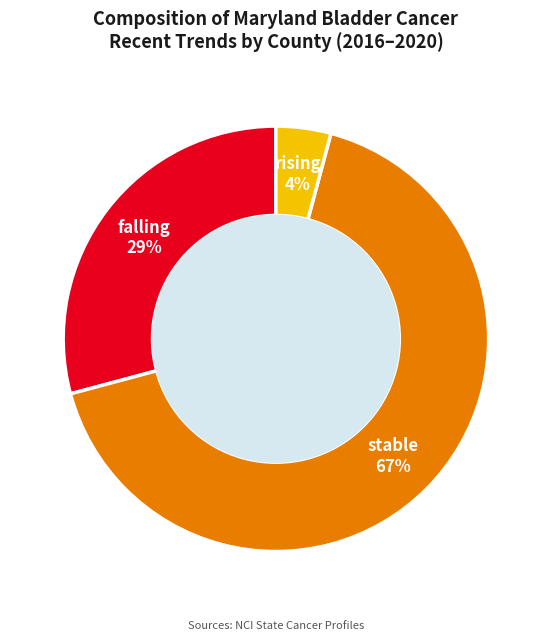

How many segments does this pie chart have?

3